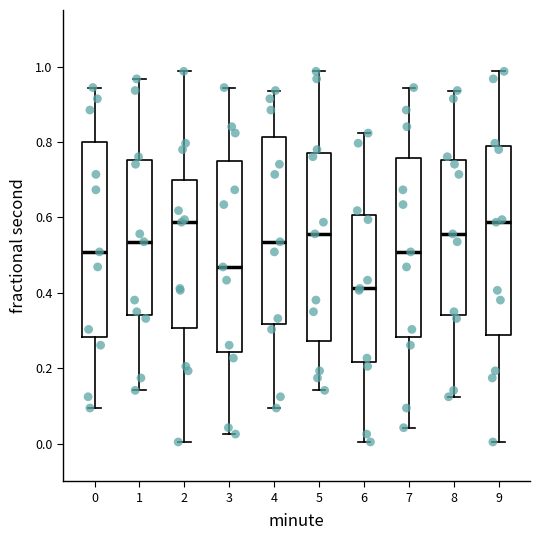

Where is the lower edge of the box at x = 3 on the y-axis? The values are not printed on the chart, so give them approximately, as read against the axis.

0.24